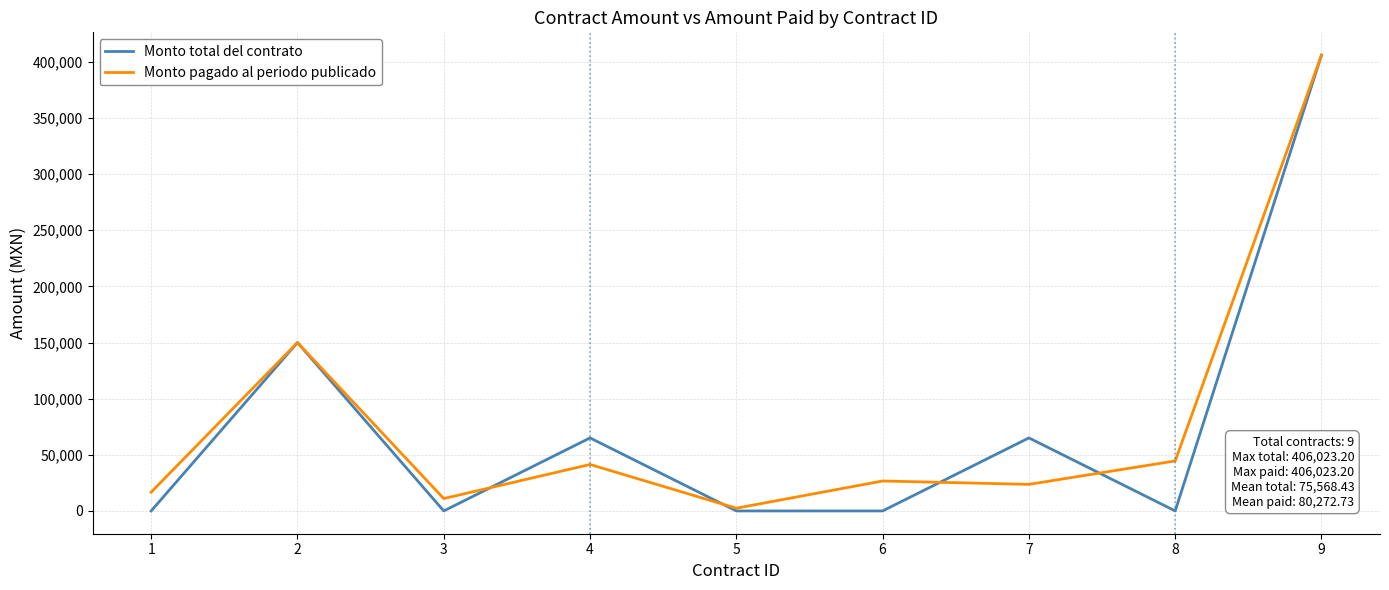

Which series has the largest total across all categories?

Monto pagado al periodo publicado